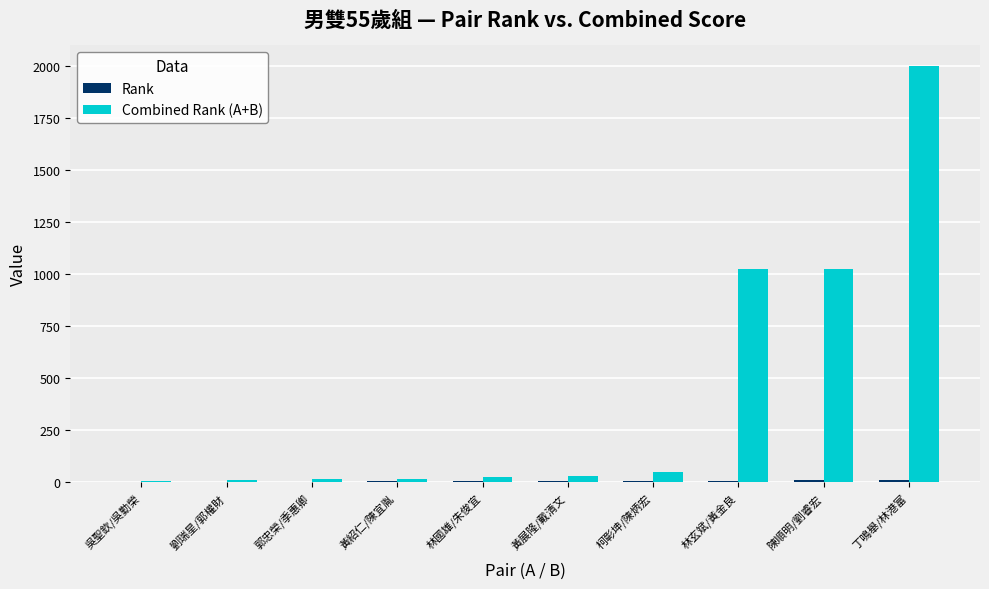

Which label corresponds to the largest value in the chart?

丁鳴舉/林港富